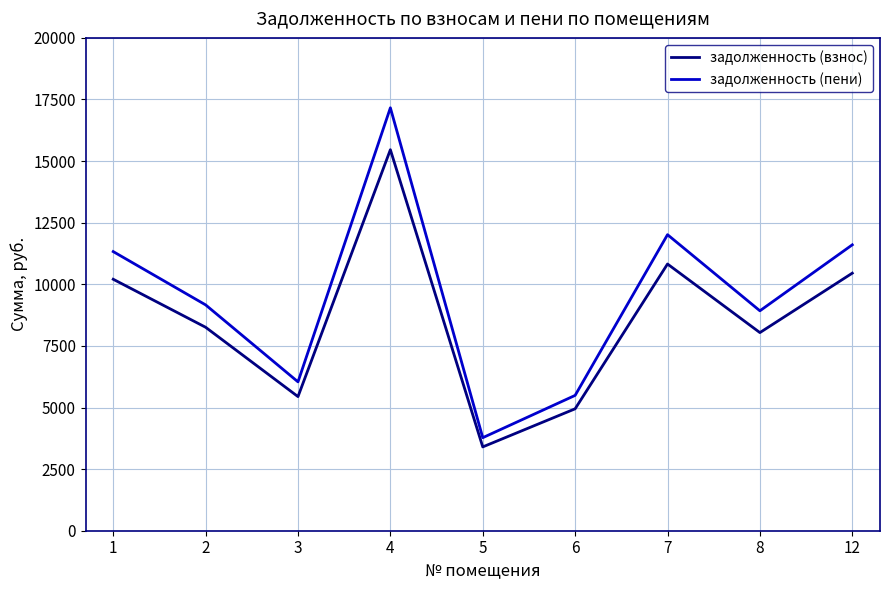

The value of задолженность (взнос) at 2 is 8256.7. True or false?

True